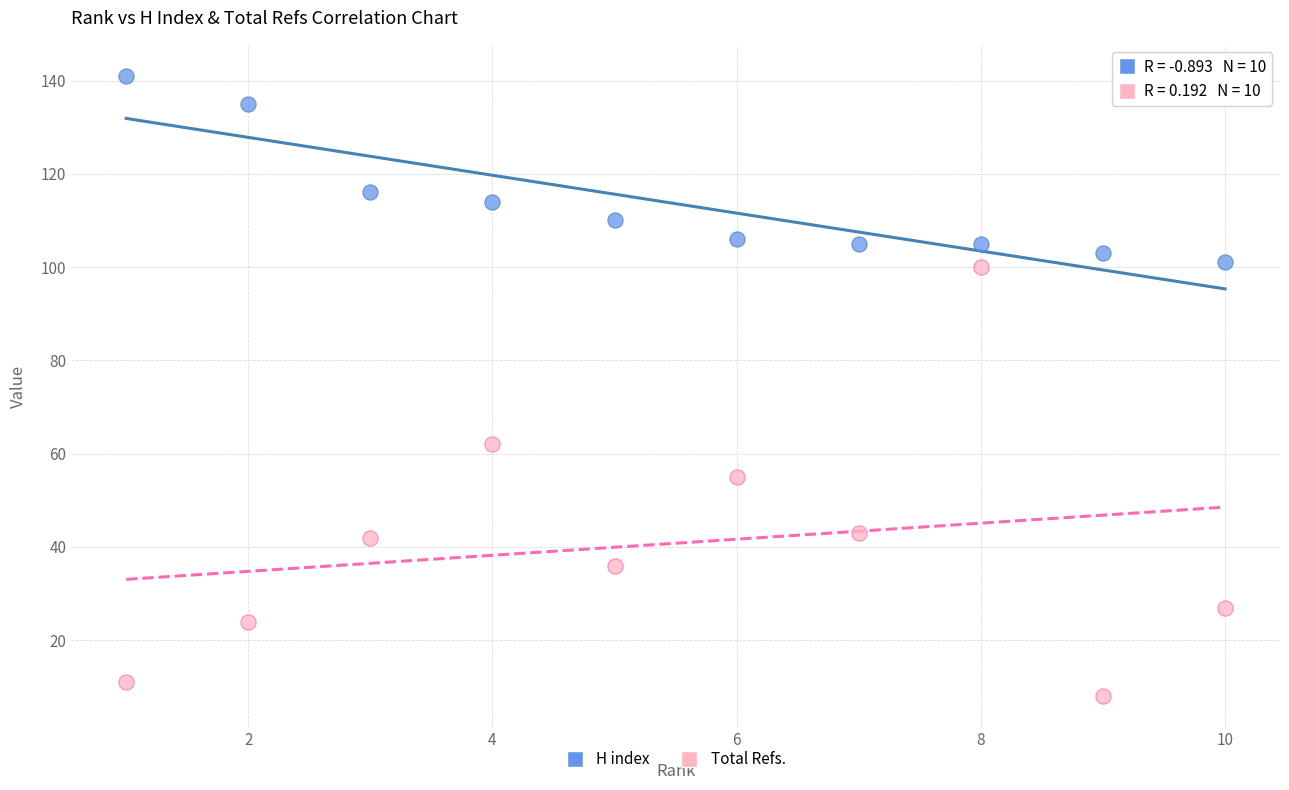

In the H index series, what Y value is closest to 121?

116